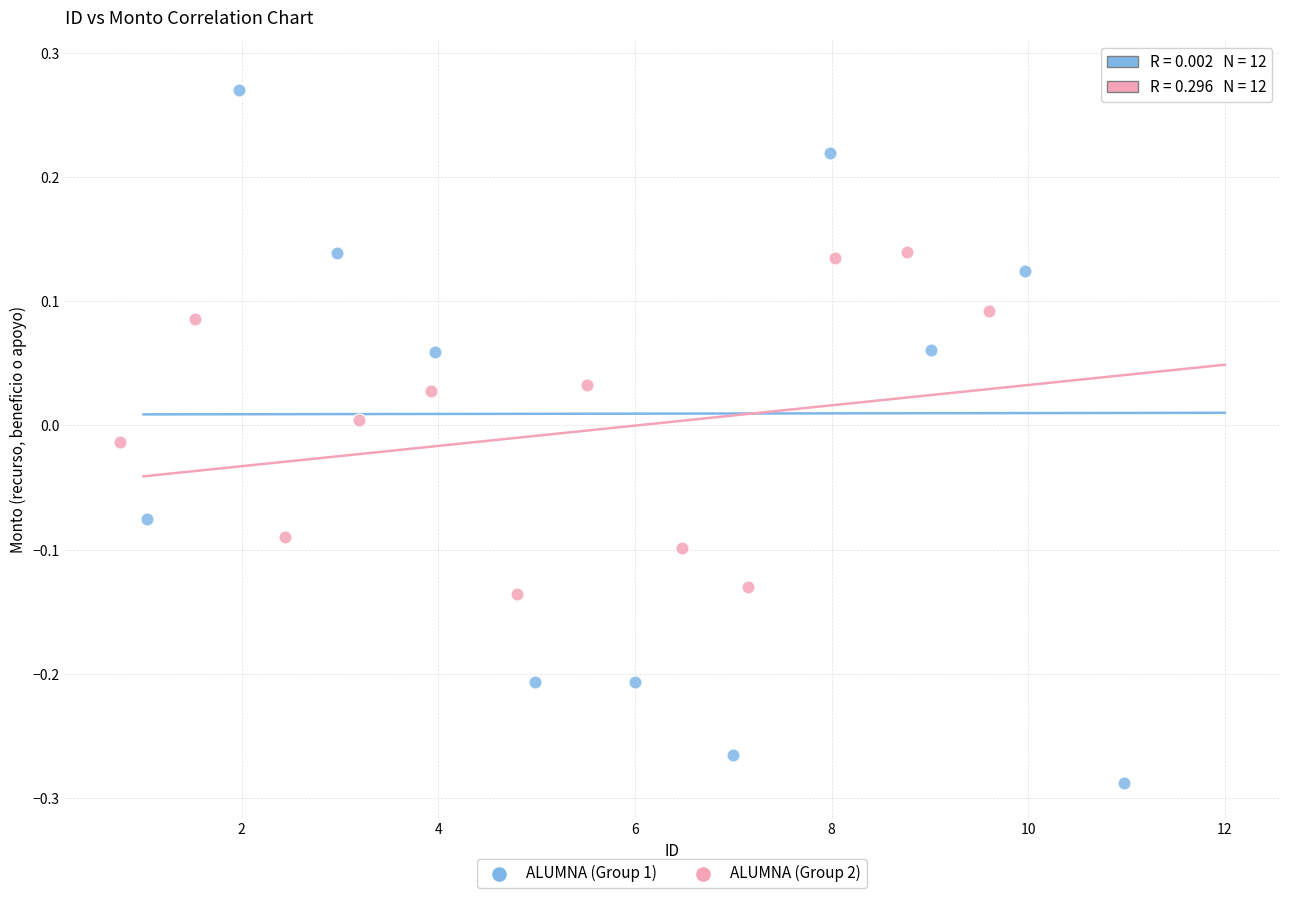

Which series has the largest Y range (max minus min)?

ALUMNA (Group 1)